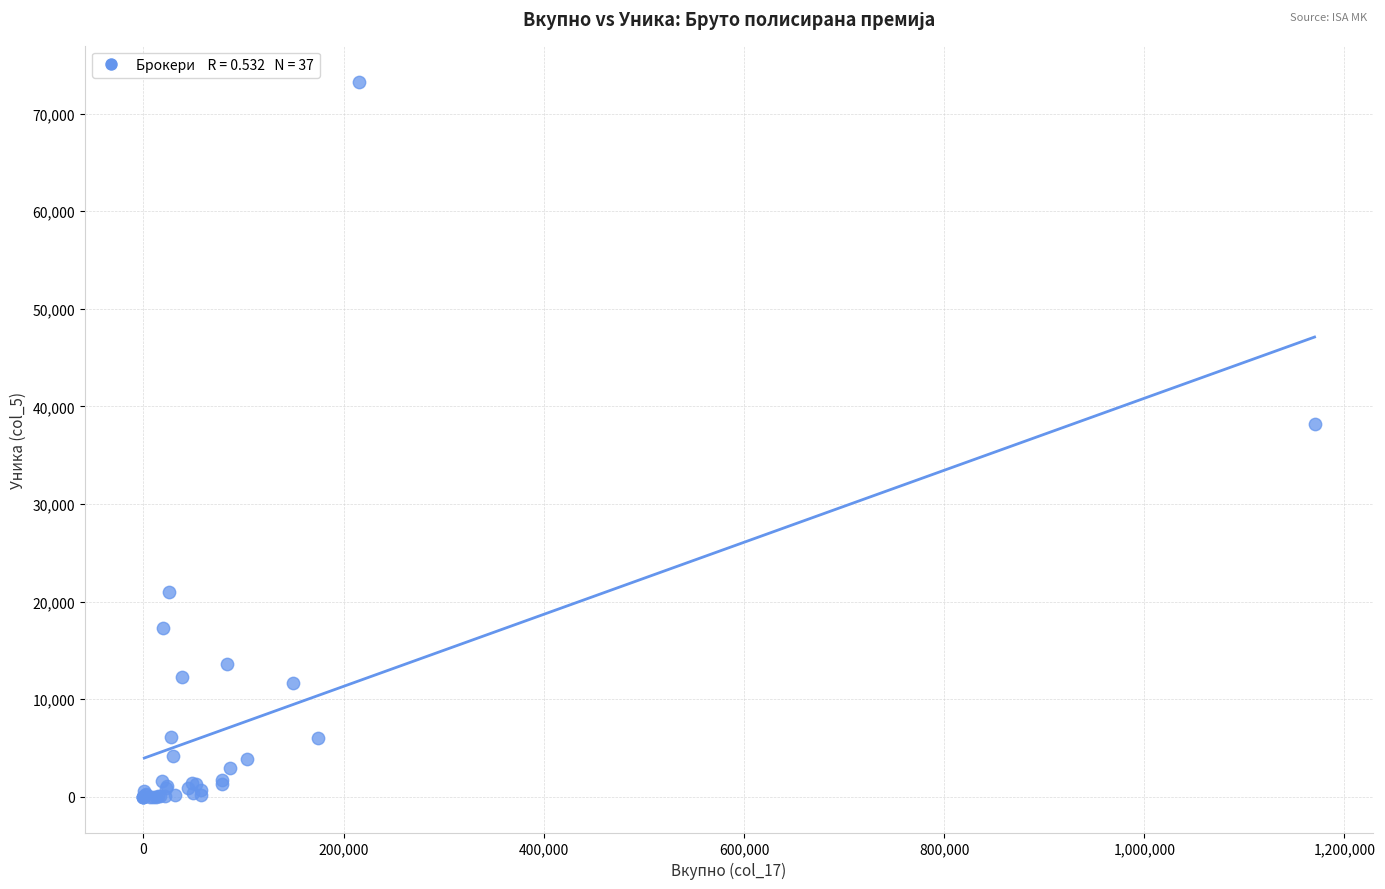

What Y value in the scatter plot is closest to 36641?

38172